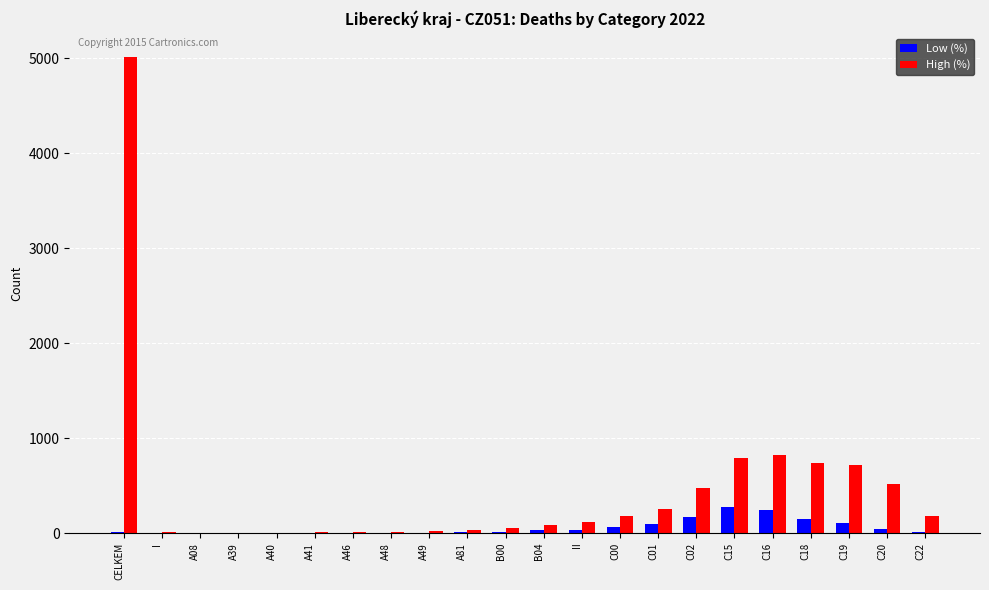

The value of Low (%) at A08 is 0. True or false?

True